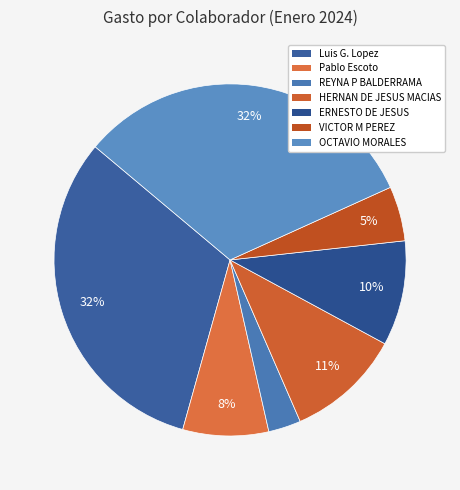

To the nearest percent, what is the difference between the largest and smallest slice percentages?

29%